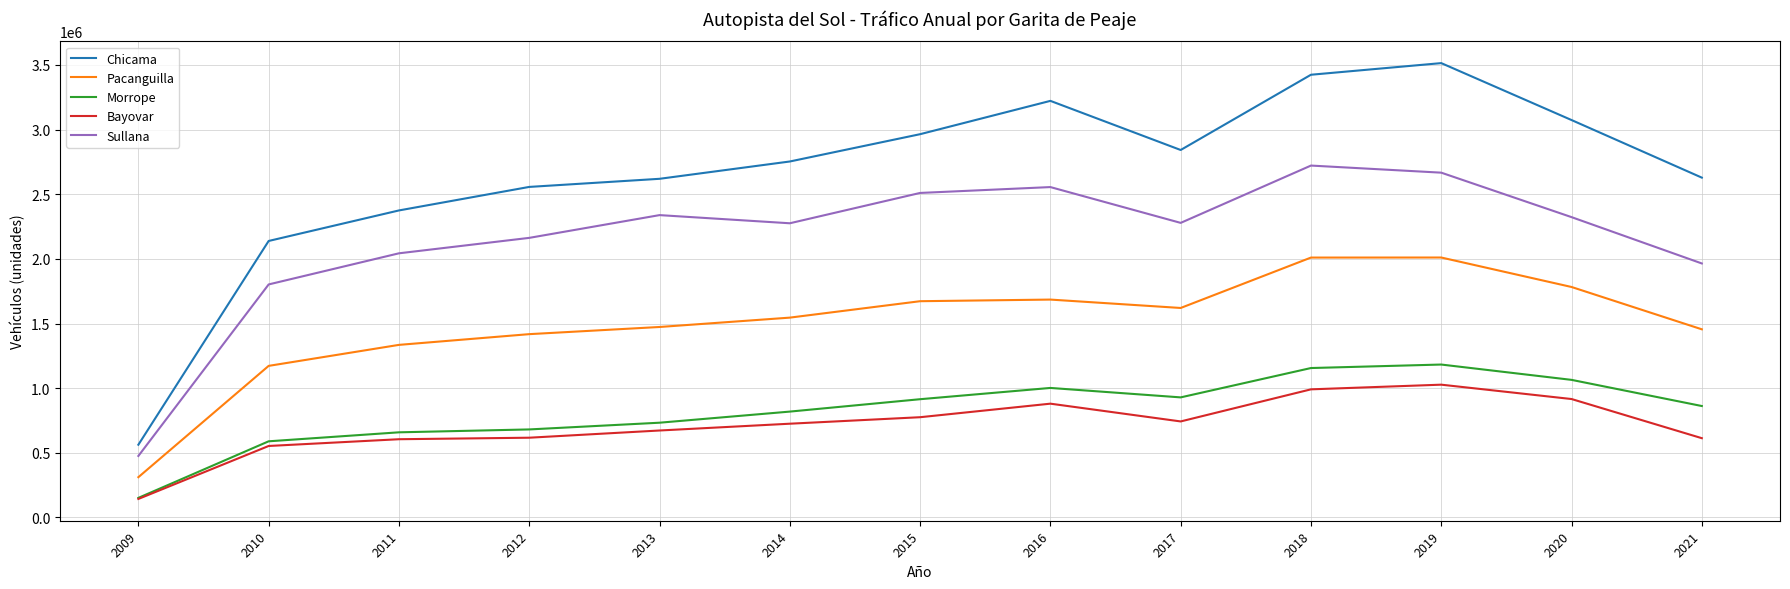

Is it true that Bayovar equals 742622 at 2017?

True